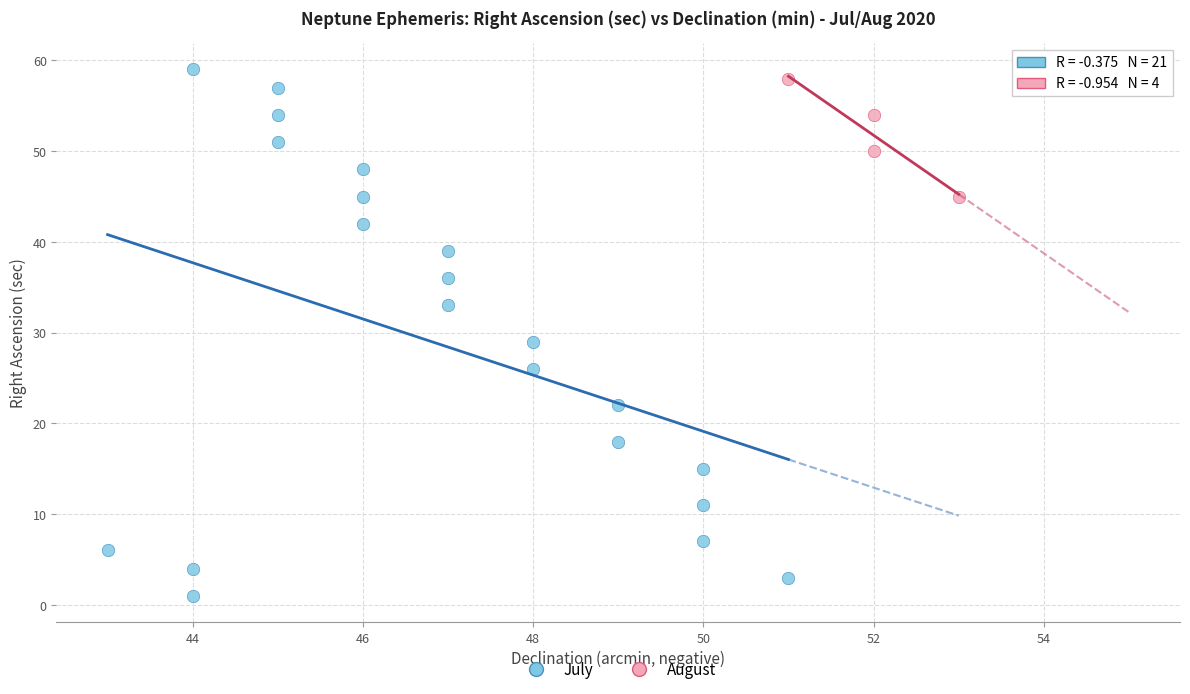

Which series has the widest spread of Y values?

July